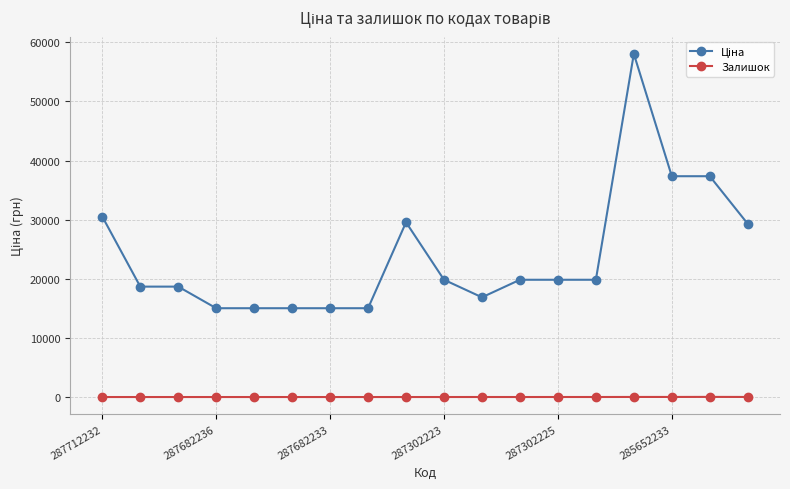

At how many categories does at least one series exceed 7292?

18